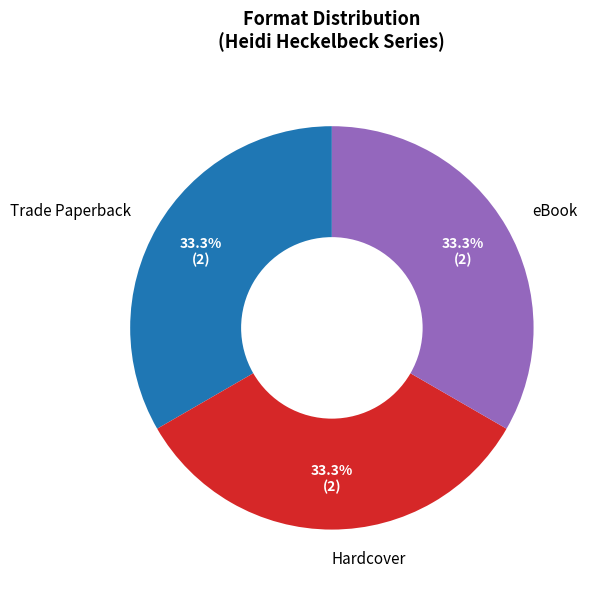

Is it true that Hardcover is 1% of the pie?

False